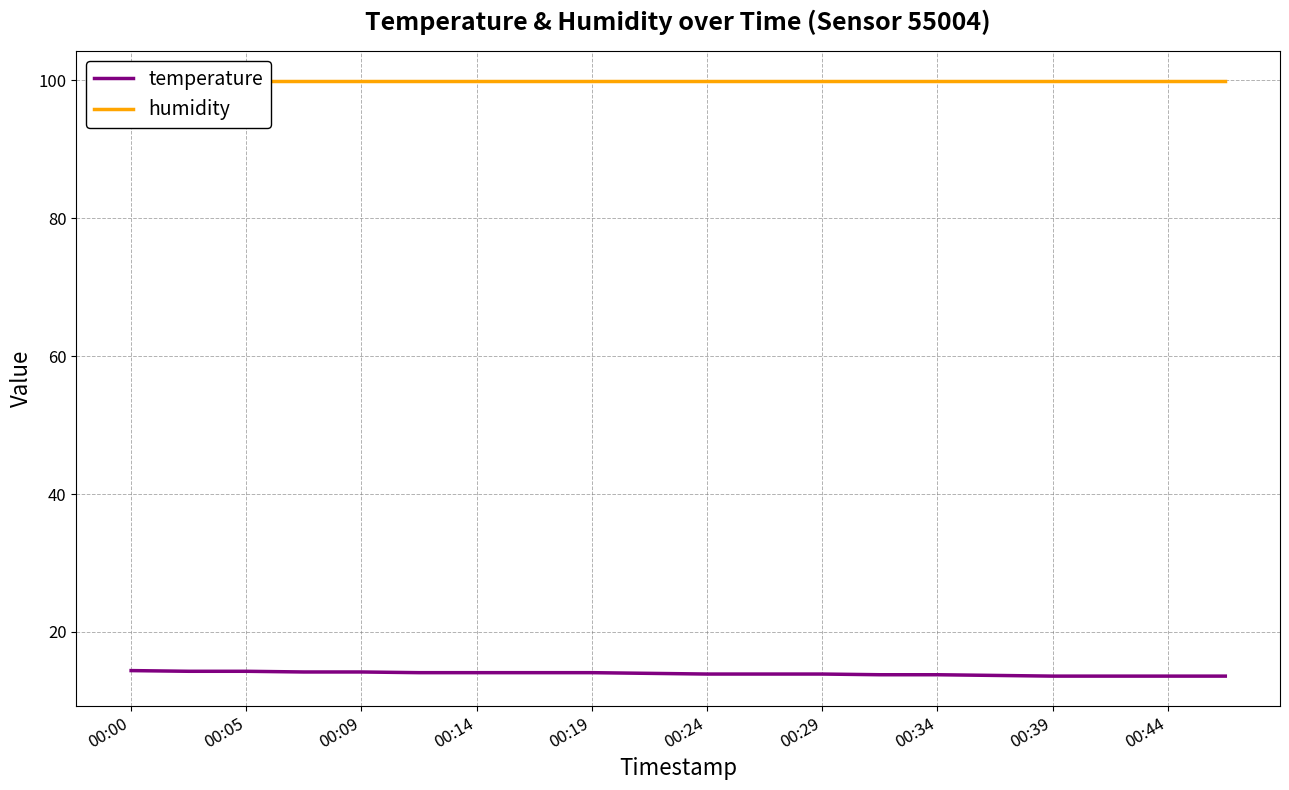

Is it true that temperature equals 14.1 at 00:14?

True